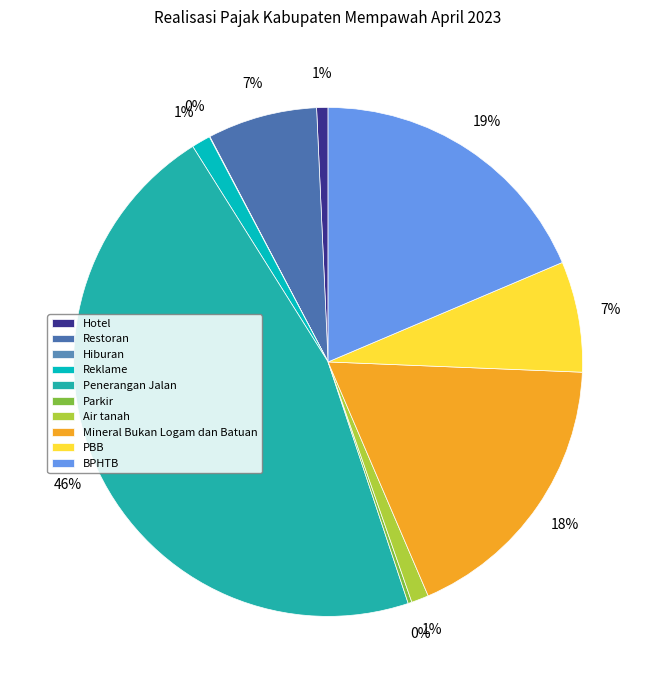

Which has a higher value, Hiburan or Parkir?

Parkir